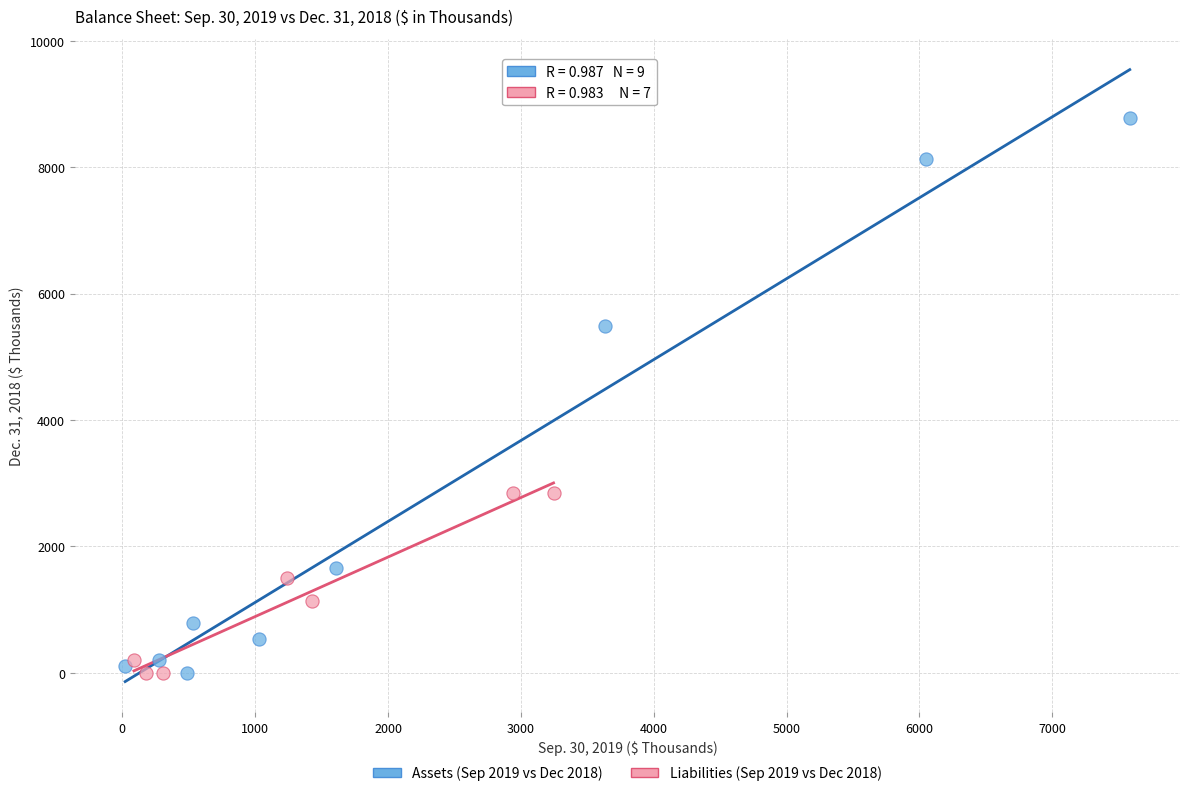

Which series contains the highest Y value?

Assets (Sep 2019 vs Dec 2018)